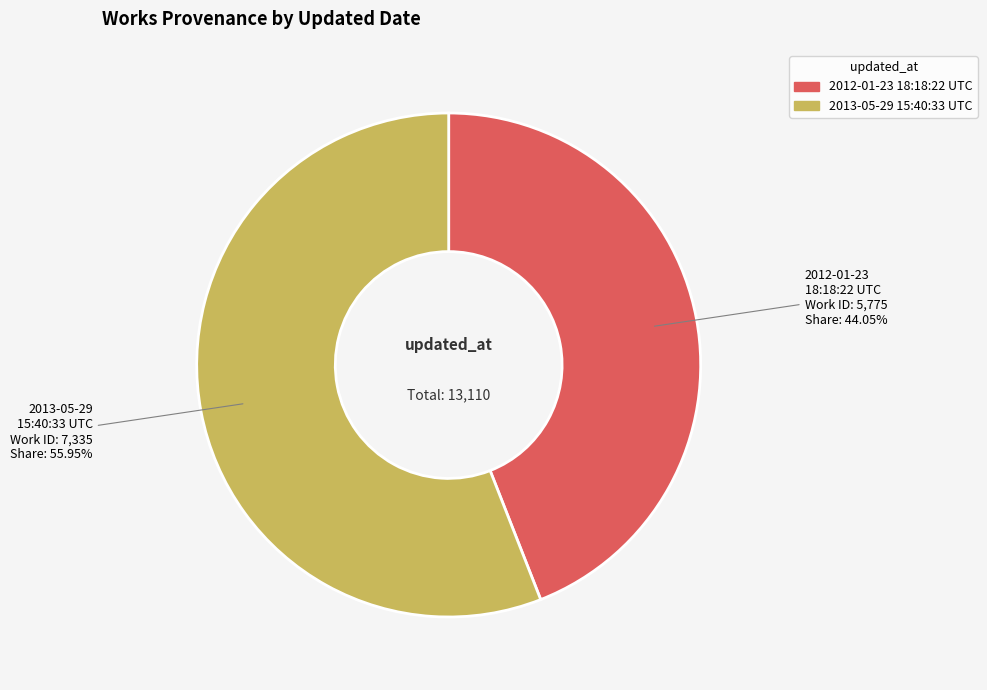

Is 2013-05-29 15:40:33 UTC the majority of the pie?

Yes